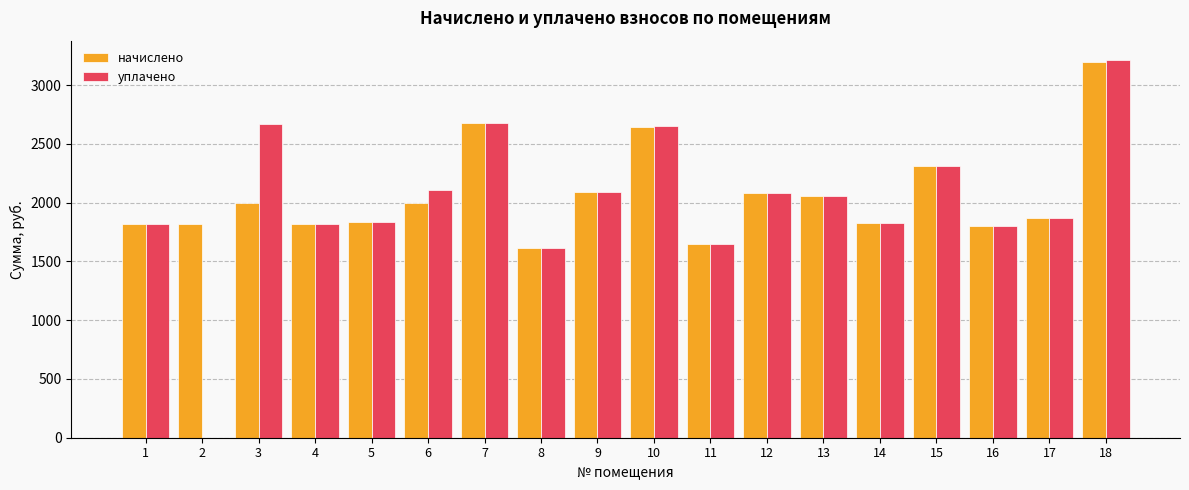

What is the total value across all series at 13?

4121.3